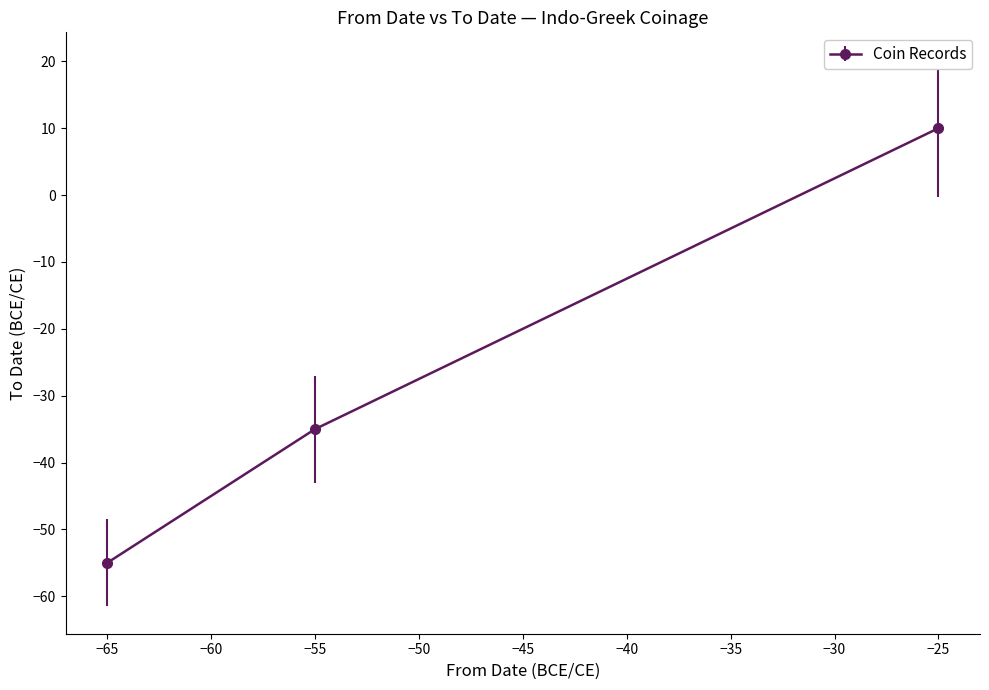

What is the smallest value displayed?

-55